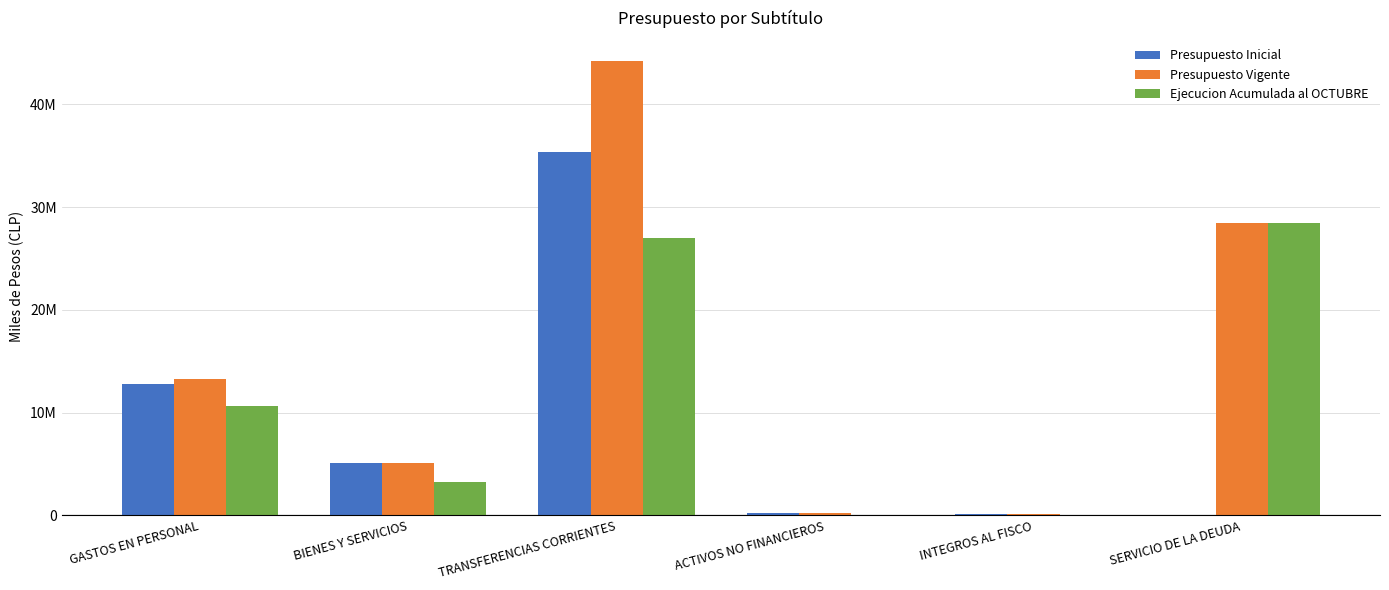

At BIENES Y SERVICIOS, list the series in order from smallest to largest.

Ejecucion Acumulada al OCTUBRE, Presupuesto Vigente, Presupuesto Inicial